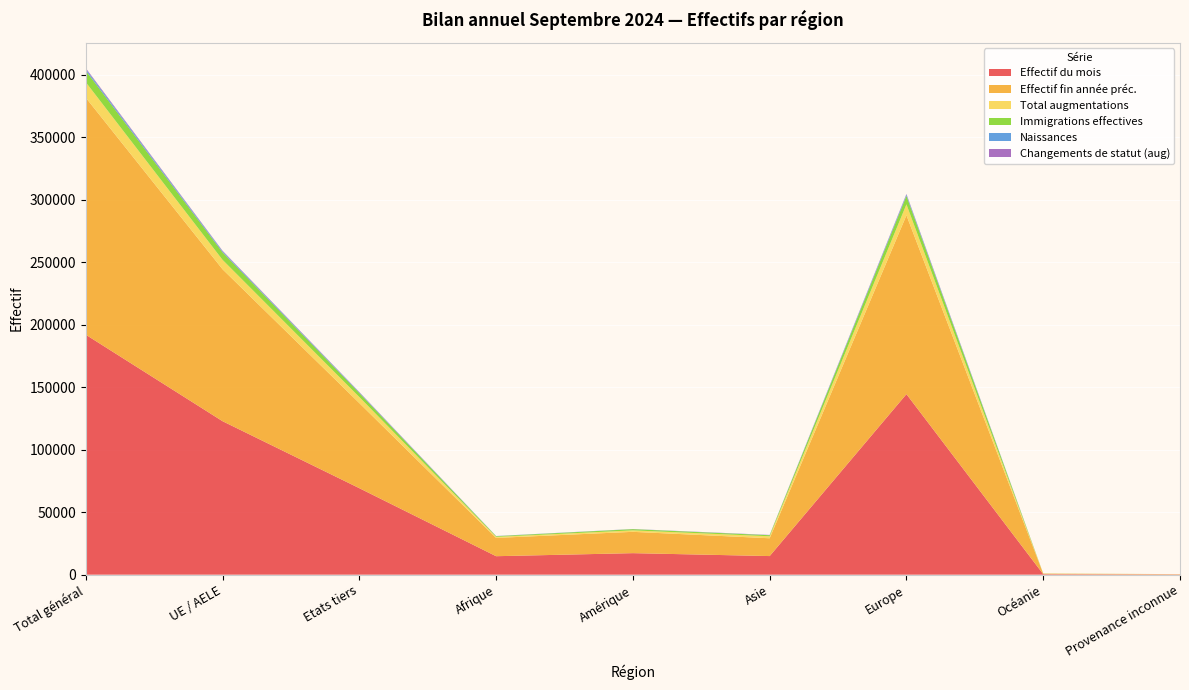

Reading left to right, extract all data points from this chart.

Effectif du mois: 191958	122767	69191	14784	17223	14894	144415	421	221
Effectif fin année préc.: 189602	121538	68064	14624	17055	14239	143050	415	219
Total augmentations: 12375	7518	4857	825	1164	1587	8735	55	9
Immigrations effectives: 9245	6029	3216	545	978	853	6819	48	2
Naissances: 1271	822	449	116	78	90	983	3	1
Changements de statut (aug): 740	437	303	45	42	147	503	3	0